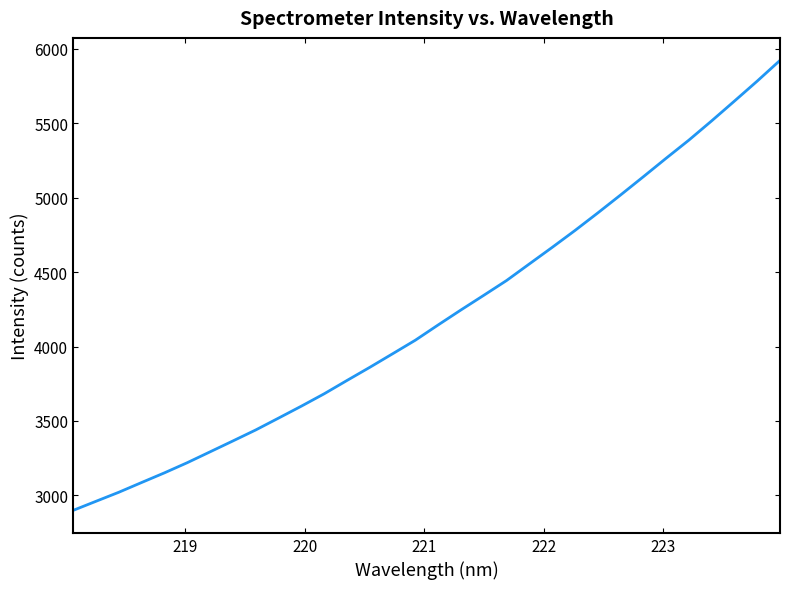

What is the smallest value displayed?

2899.2